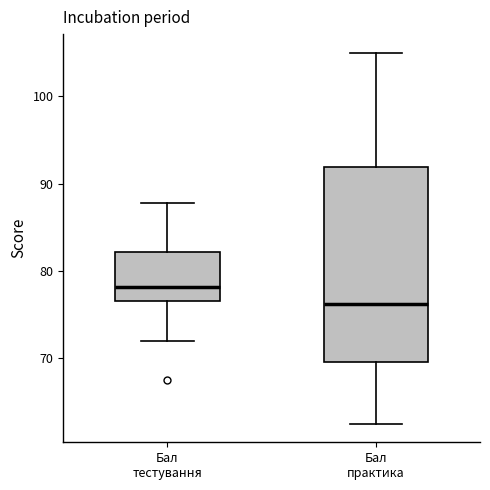

Where does the lower whisker of the box for Бал тестування end on the y-axis? The values are not printed on the chart, so give them approximately, as read against the axis.

72